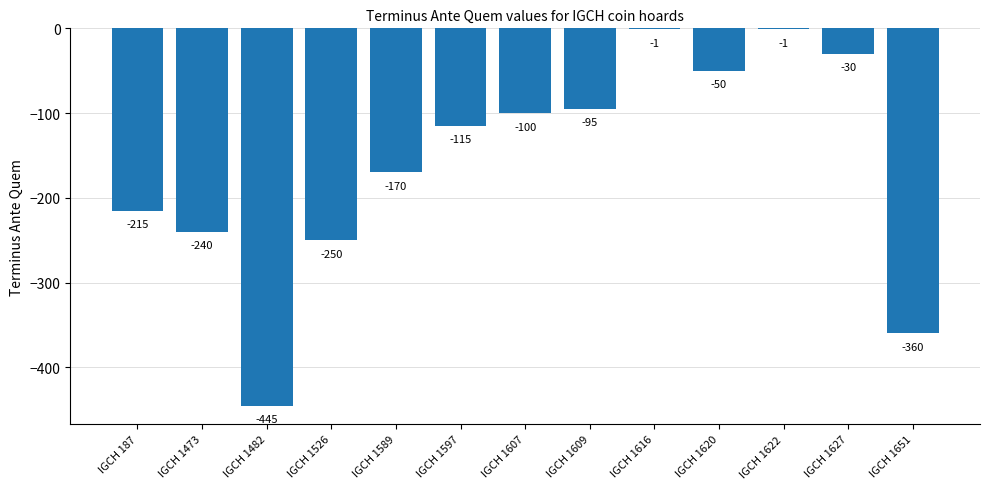

Reading left to right, extract all data points from this chart.

IGCH 187=-215	IGCH 1473=-240	IGCH 1482=-445	IGCH 1526=-250	IGCH 1589=-170	IGCH 1597=-115	IGCH 1607=-100	IGCH 1609=-95	IGCH 1616=-1	IGCH 1620=-50	IGCH 1622=-1	IGCH 1627=-30	IGCH 1651=-360